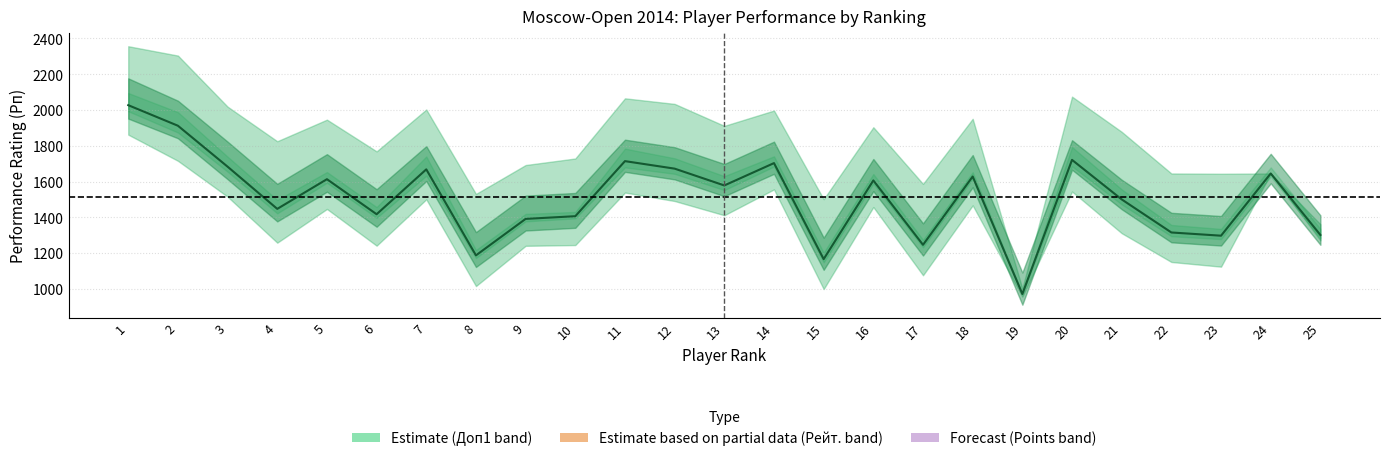

What is the value of the 22nd point from the left?

1315